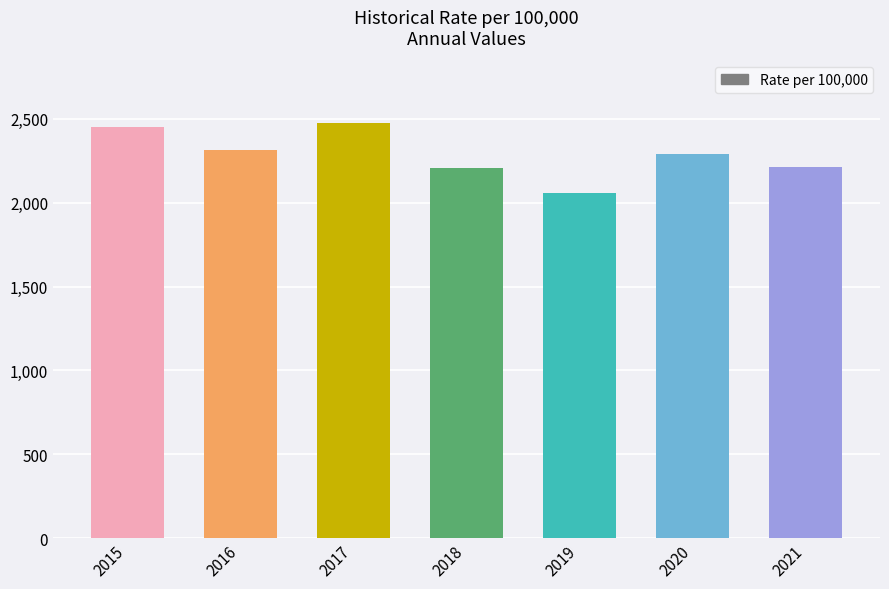

What is the difference between the maximum and minimum values?

420.6